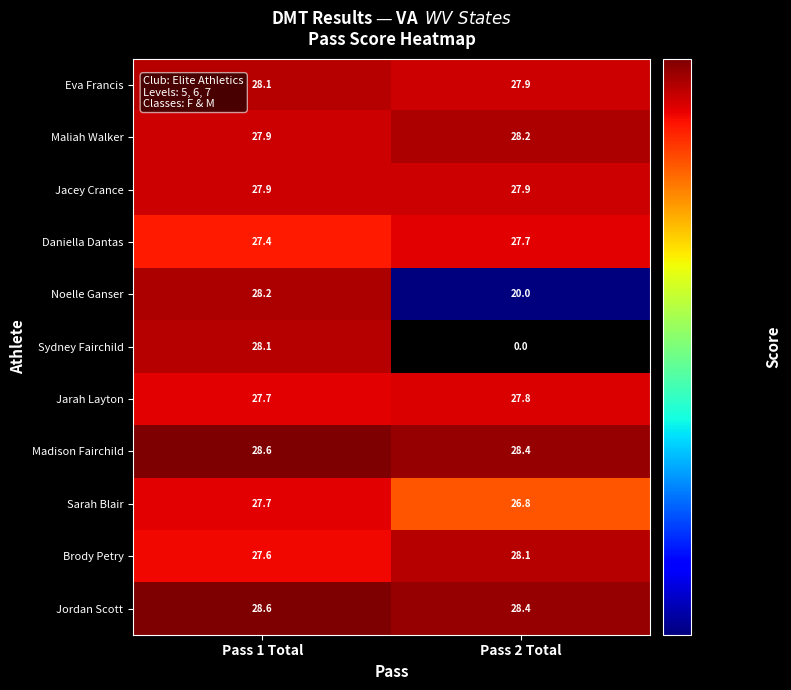

At which category is the sum across all series the highest?

Pass 1 Total